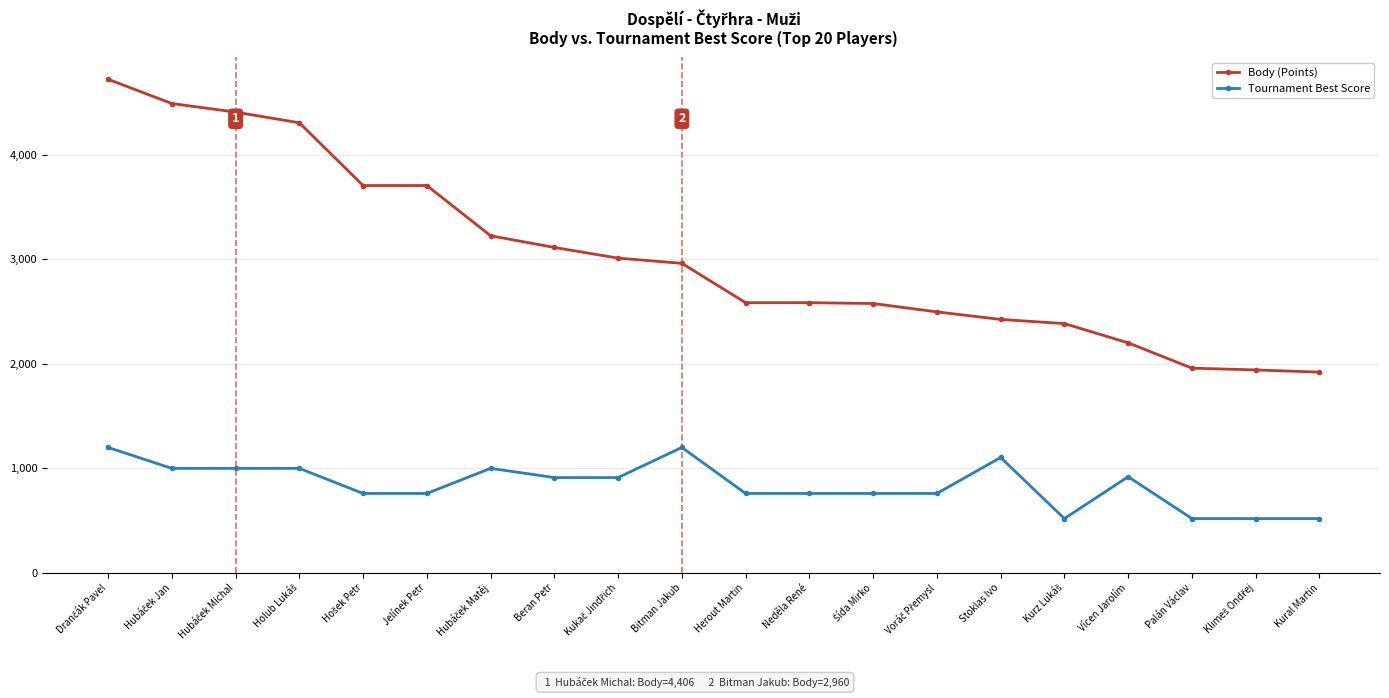

What is the difference between the maximum and minimum values in the Tournament Best Score series?

680